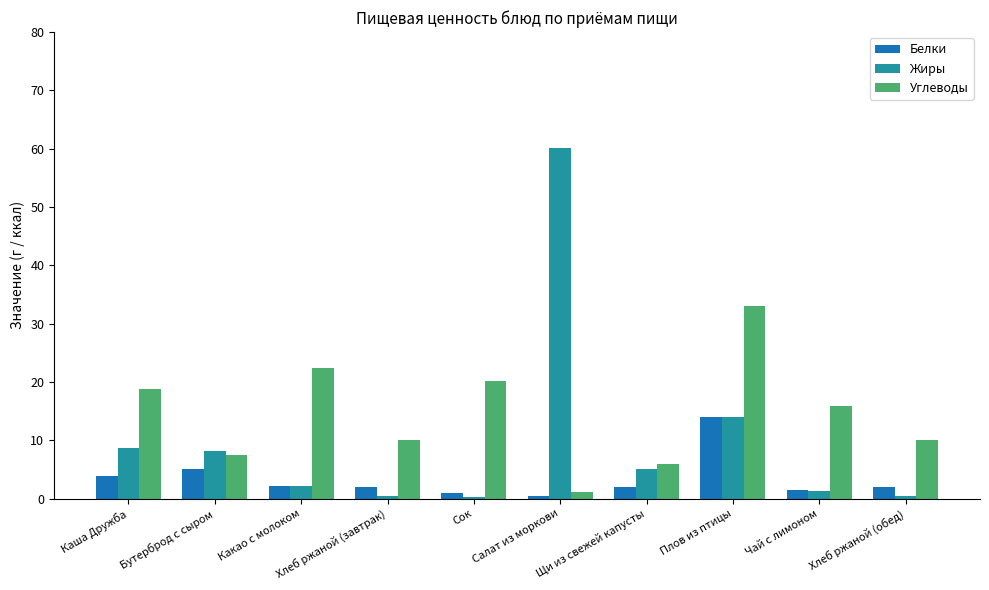

What is the approximate value of Жиры at Какао с молоком?

2.2